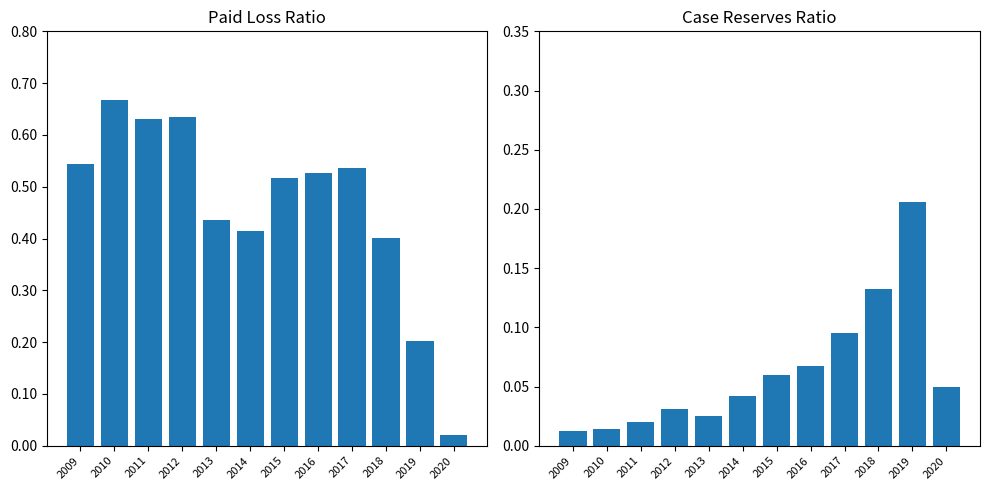

At how many categories does at least one series exceed 0?

12